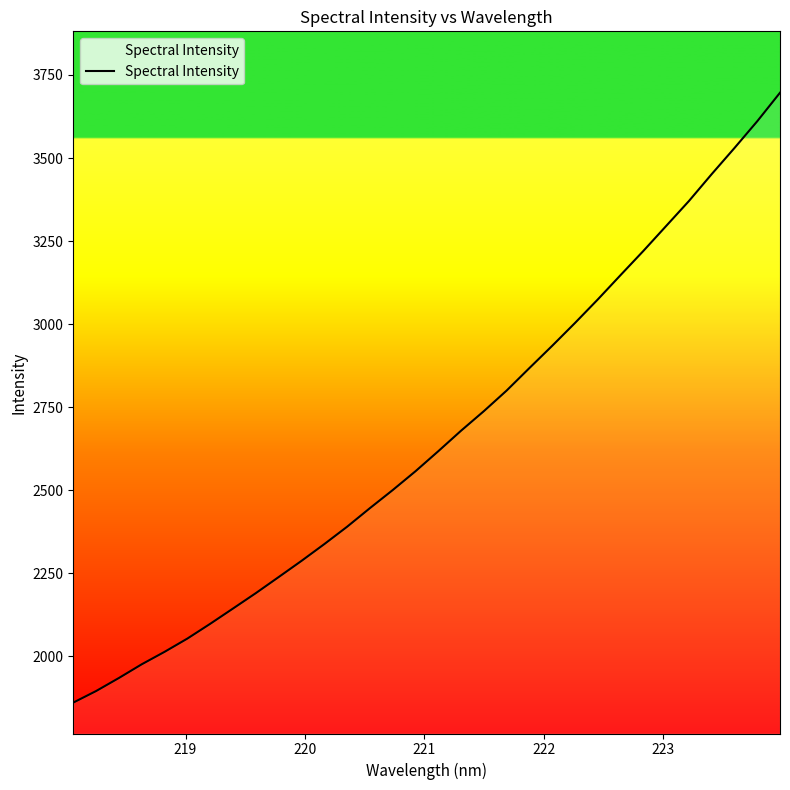

What is the maximum value shown in the chart?

3696.5